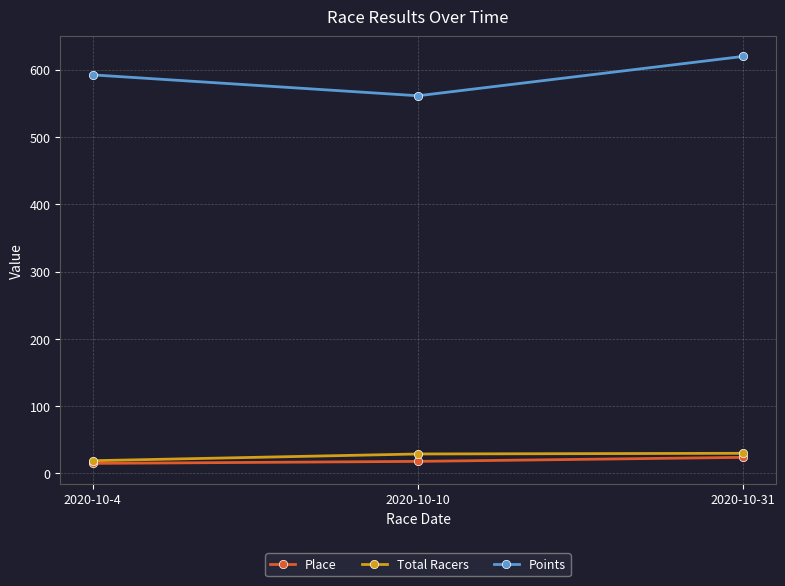

What is the sum of the Total Racers values at 2020-10-10 and 2020-10-31?

59.0